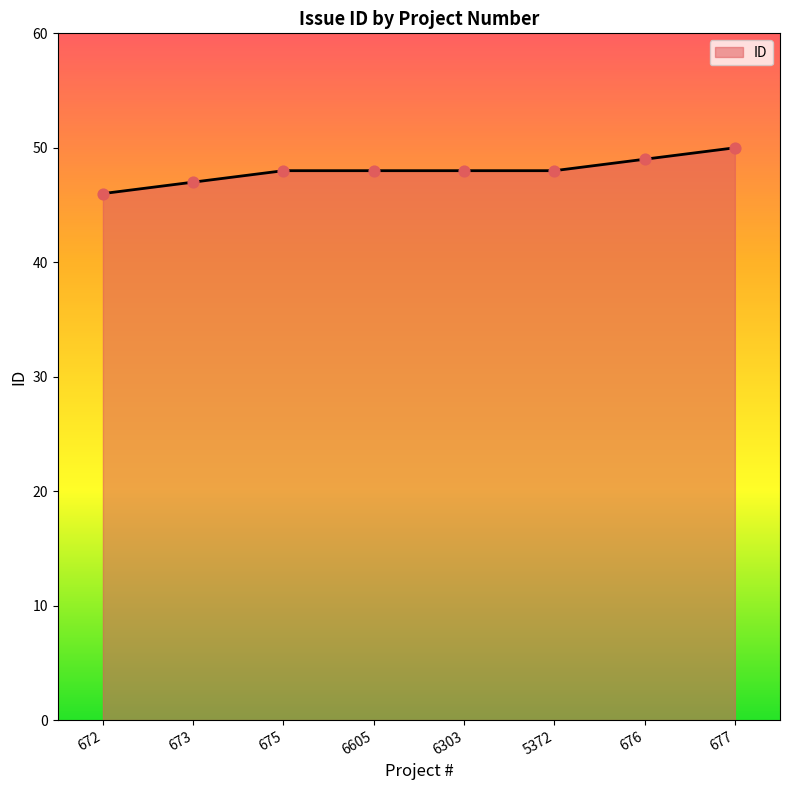

Between 672 and 676, which is larger?

676